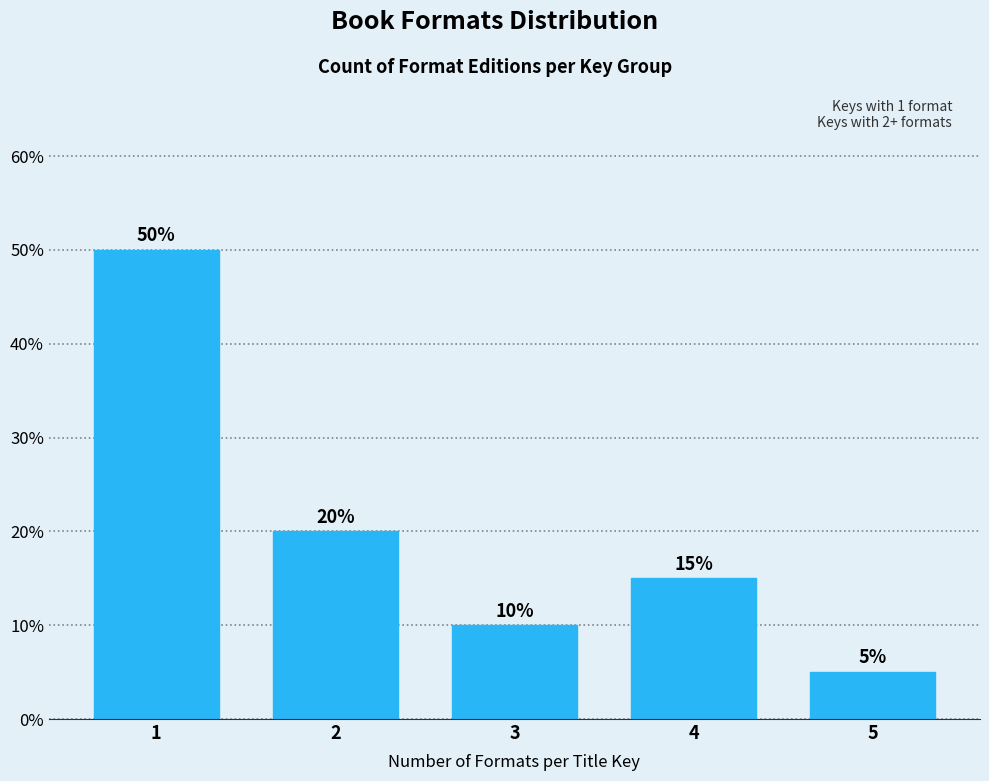

Reading left to right, transcribe all the data shown in this chart.

50	20	10	15	5